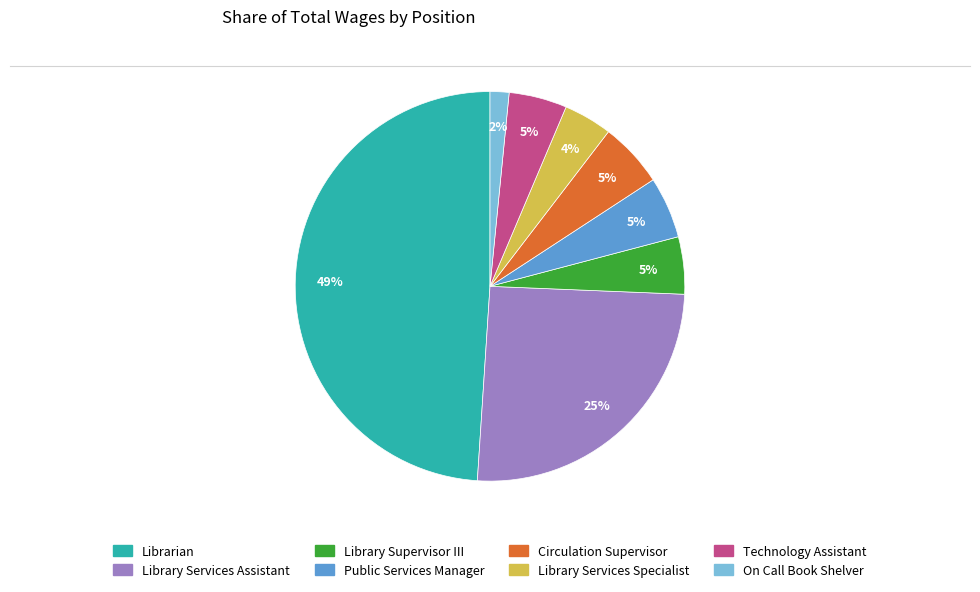

Which slice is the smallest?

On Call Book Shelver